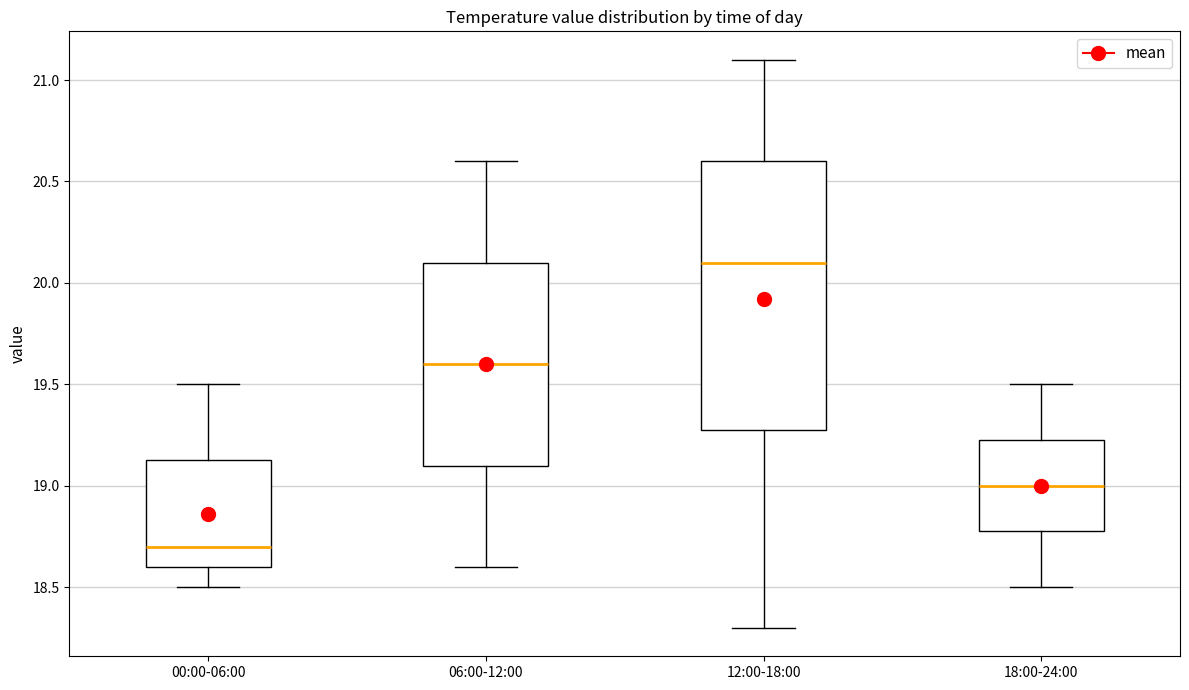

Reading left to right, read every box against the y-axis: the position of its median line, the range the box covers, and the ends of its whiskers. The values are not printed on the chart, so give them approximately, as read against the axis.

00:00-06:00: median 18.70, box 18.60 to 19.15, whiskers 18.50 to 19.50
06:00-12:00: median 19.60, box 19.10 to 20.10, whiskers 18.60 to 20.60
12:00-18:00: median 20.10, box 19.30 to 20.60, whiskers 18.30 to 21.10
18:00-24:00: median 19.00, box 18.80 to 19.25, whiskers 18.50 to 19.50